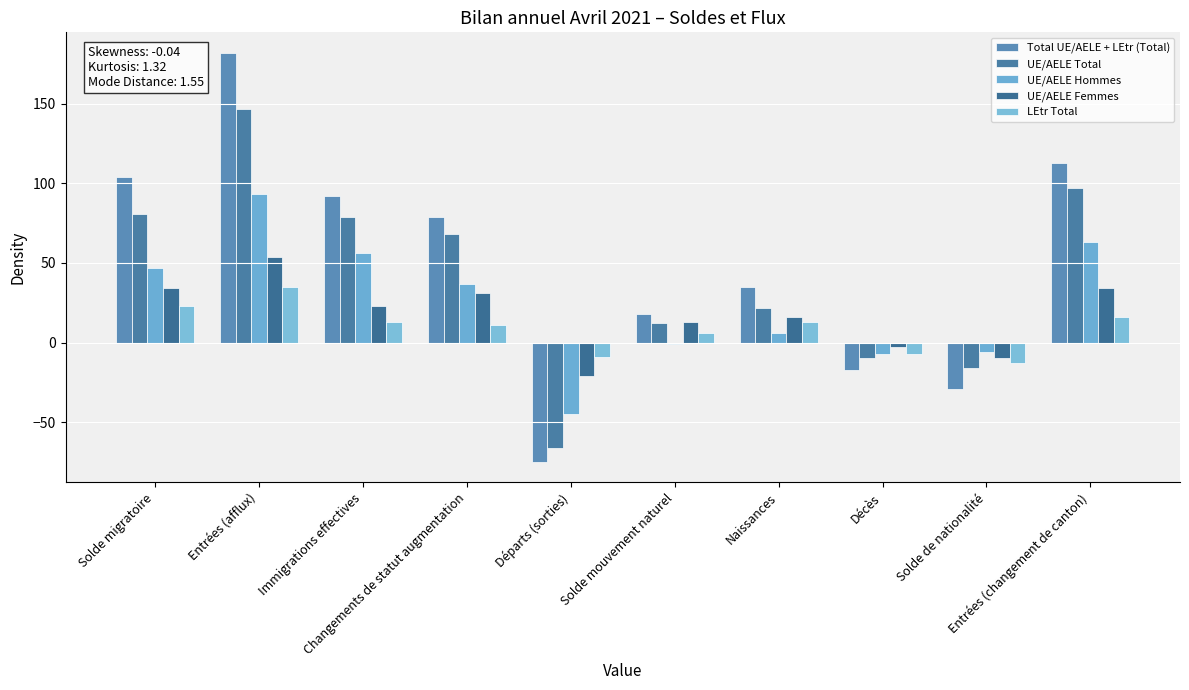

Reading left to right, what are all the values shown in this chart?

Total UE/AELE + LEtr (Total): 104	182	92	79	-75	18	35	-17	-29	113
UE/AELE Total: 81	147	79	68	-66	12	22	-10	-16	97
UE/AELE Hommes: 47	93	56	37	-45	-1	6	-7	-6	63
UE/AELE Femmes: 34	54	23	31	-21	13	16	-3	-10	34
LEtr Total: 23	35	13	11	-9	6	13	-7	-13	16